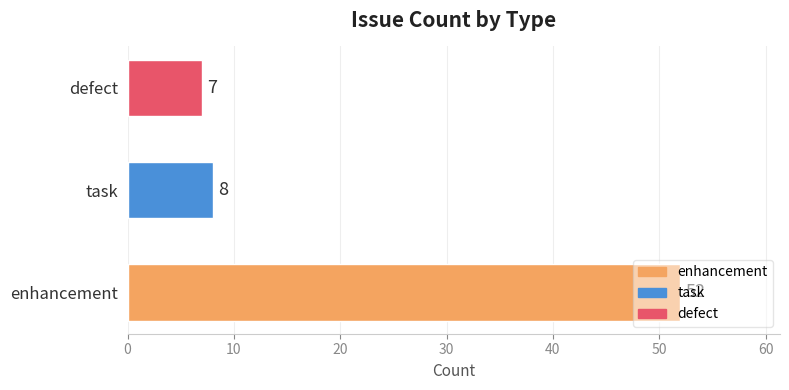

How many bars are there in total?

3